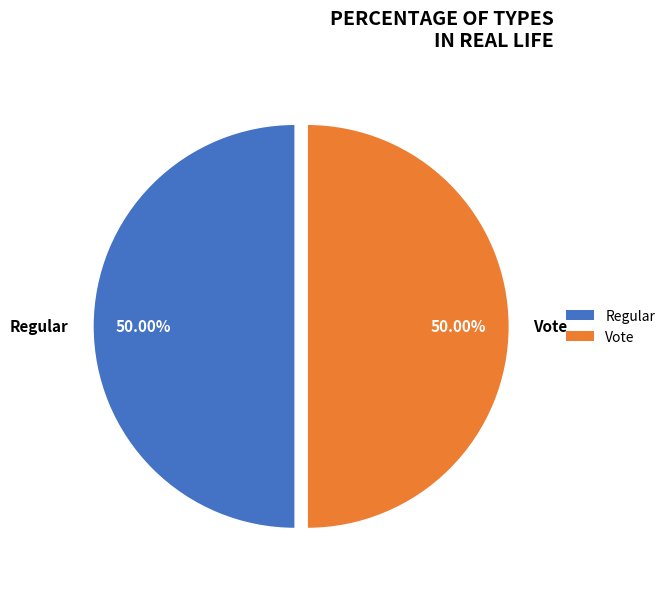

To the nearest percent, what portion does Vote represent?

50%